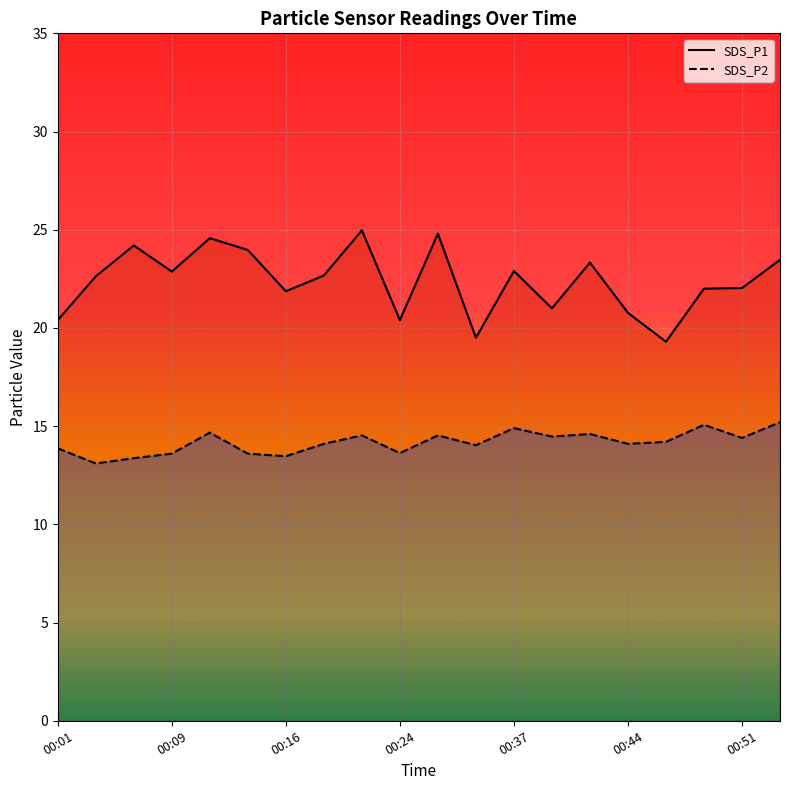

Reading left to right, transcribe all the data shown in this chart.

SDS_P1: 00:01=20.4	00:04=22.6	00:06=24.2	00:09=22.9	00:11=24.6	00:14=24.0	00:16=21.9	00:19=22.7	00:21=25.0	00:24=20.4	00:32=24.8	00:34=19.5	00:37=22.9	00:39=21.0	00:42=23.3	00:44=20.8	00:47=19.3	00:49=22.0	00:51=22.0	00:54=23.5
SDS_P2: 00:01=13.9	00:04=13.1	00:06=13.4	00:09=13.6	00:11=14.7	00:14=13.6	00:16=13.5	00:19=14.1	00:21=14.5	00:24=13.6	00:32=14.5	00:34=14.0	00:37=14.9	00:39=14.5	00:42=14.6	00:44=14.1	00:47=14.2	00:49=15.1	00:51=14.4	00:54=15.2